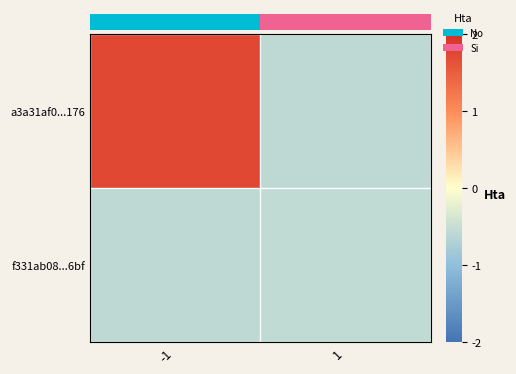

Between 1 and -1, which is larger?

-1